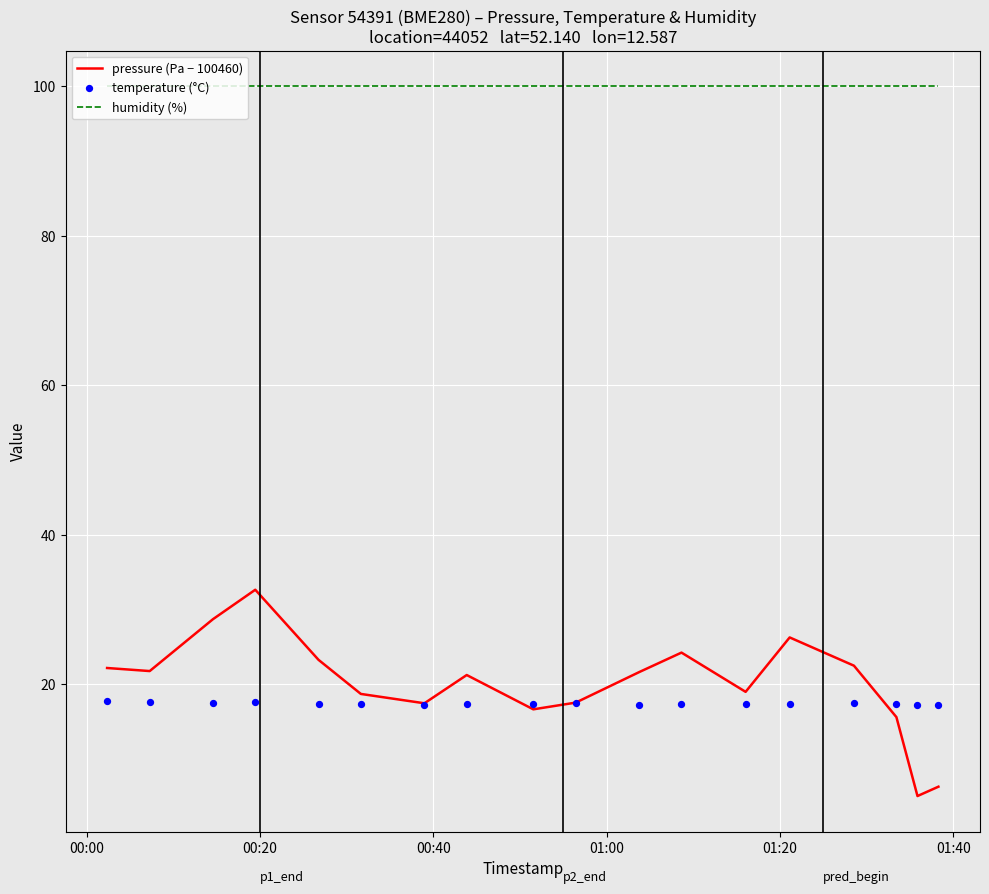

At how many categories does at least one series exceed 11?

18